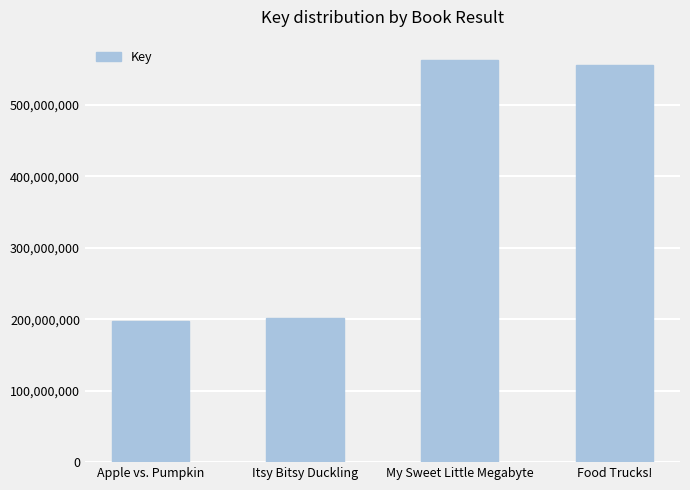

What position from the left is My Sweet Little Megabyte?

3